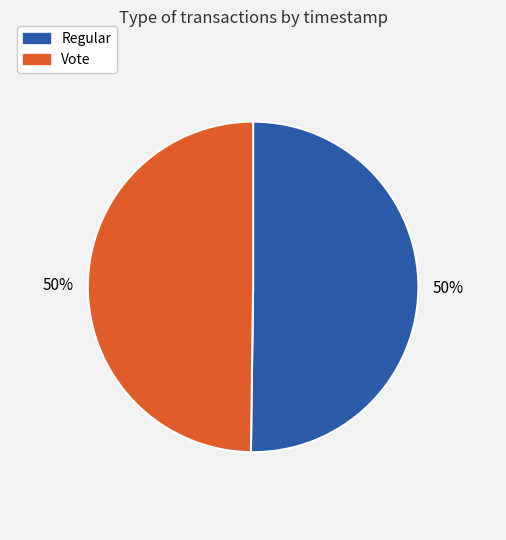

Approximately how many times larger is the value at Vote compared to Regular?

1.0